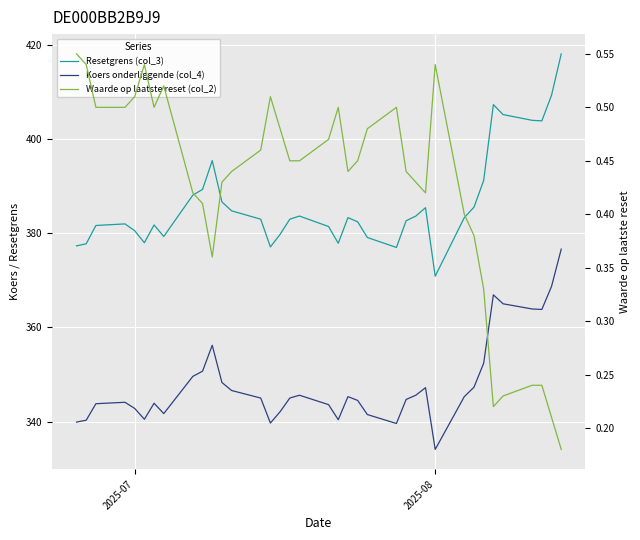

True or false: Waarde op laatste reset (col_2) and Resetgrens (col_3) cross at least once.

False